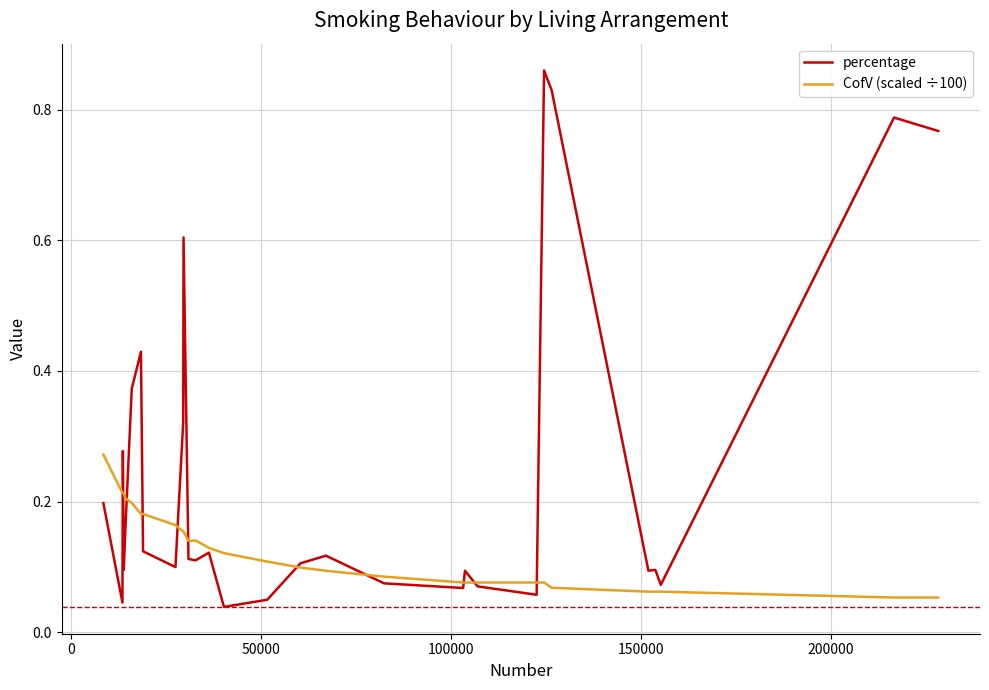

Is this an area chart (filled region under the line)?

No